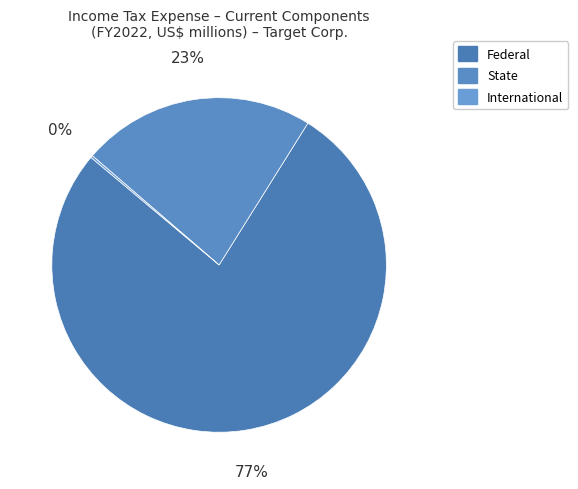

Is there a majority slice in this chart?

Yes